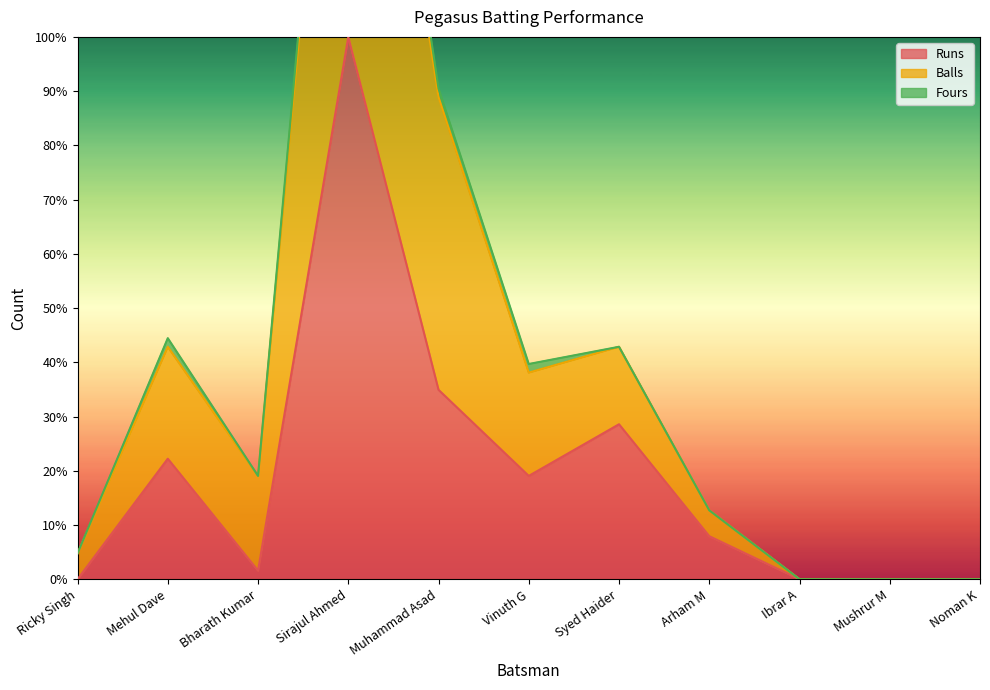

What is the label of the 11th point from the right?

Ricky Singh